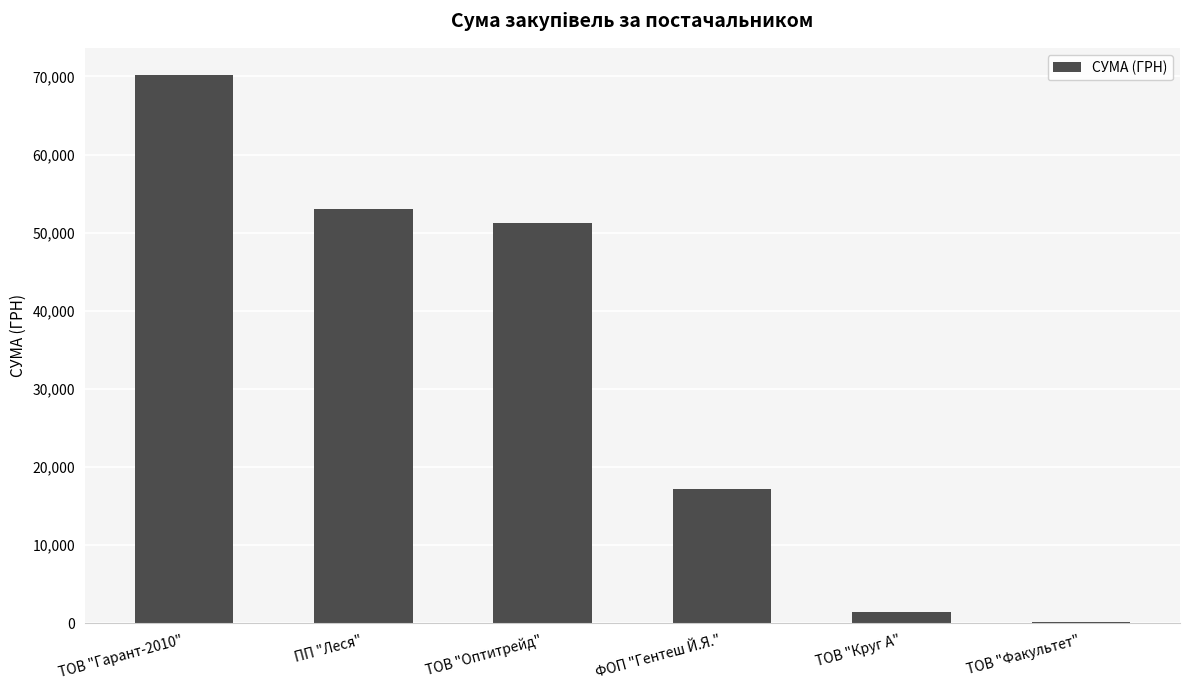

How many categories are shown in the chart?

6